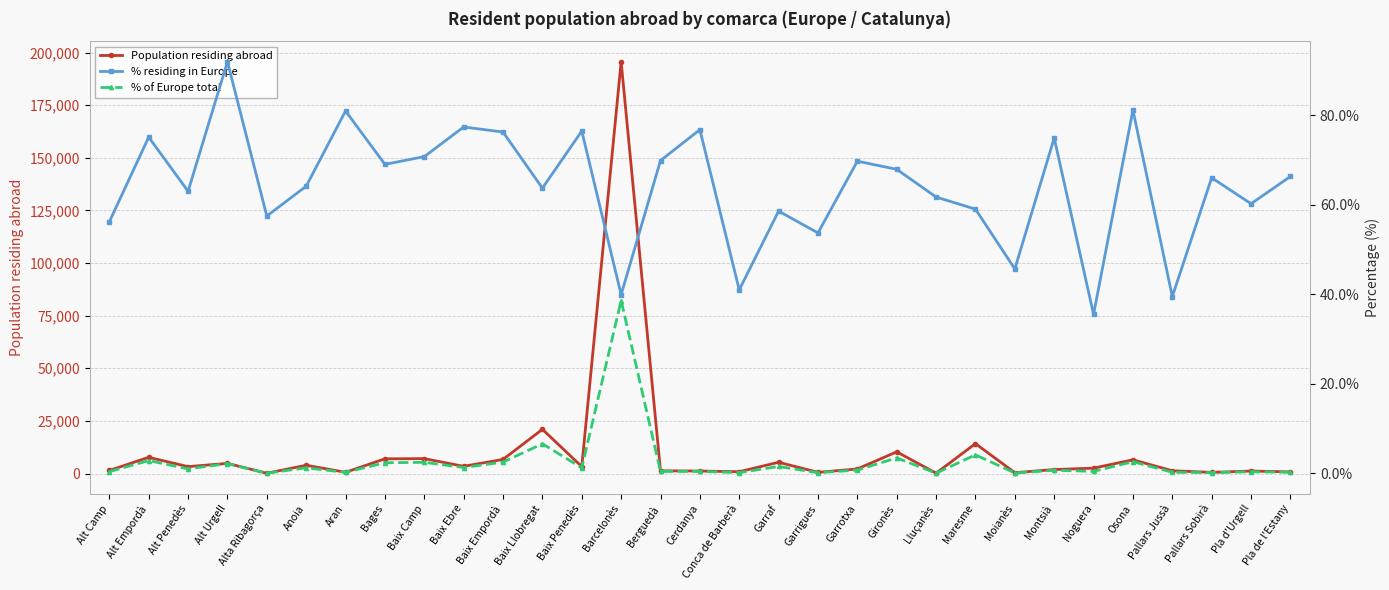

What is the maximum value shown in the chart?

195653.0